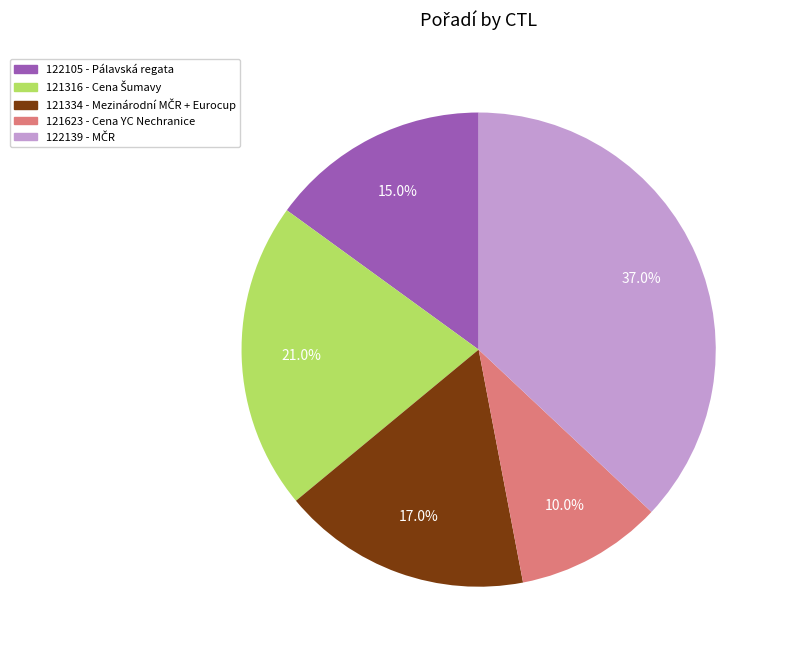

True or false: 122105 accounts for 28% of the total.

False